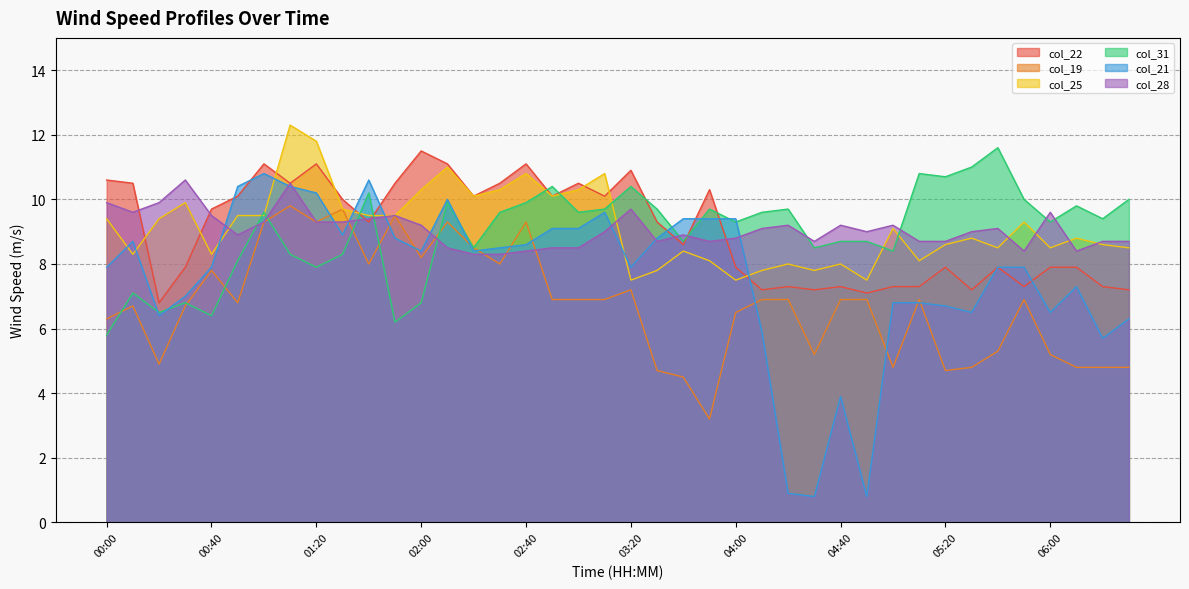

Which series has the largest range (max minus min)?

col_21